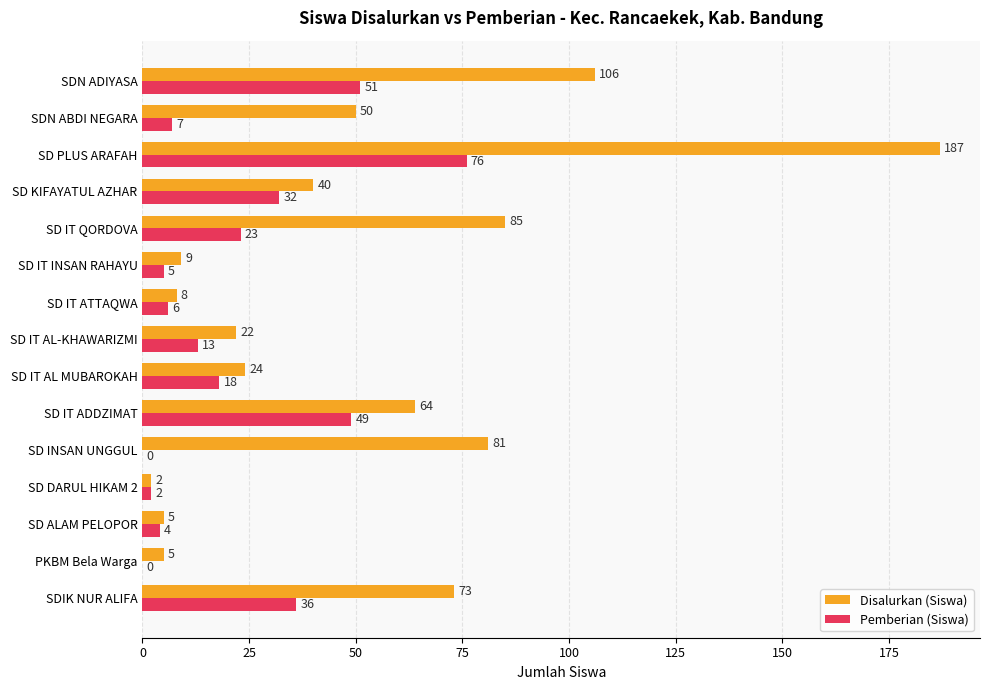

At which label is Disalurkan (Siswa) closest to 94?

SD IT QORDOVA